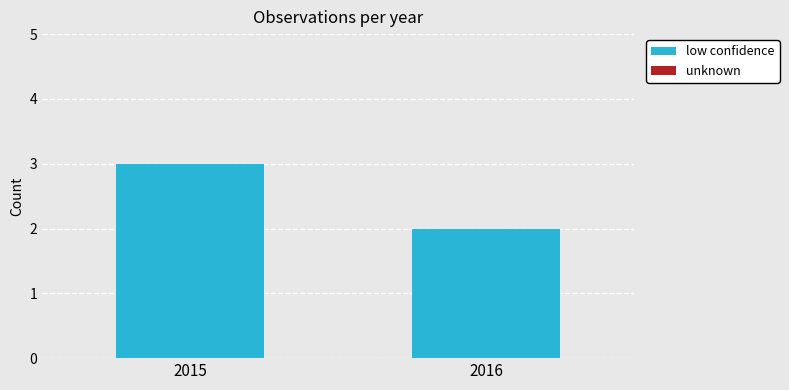

Rank the categories by value from lowest to highest.

2016, 2015